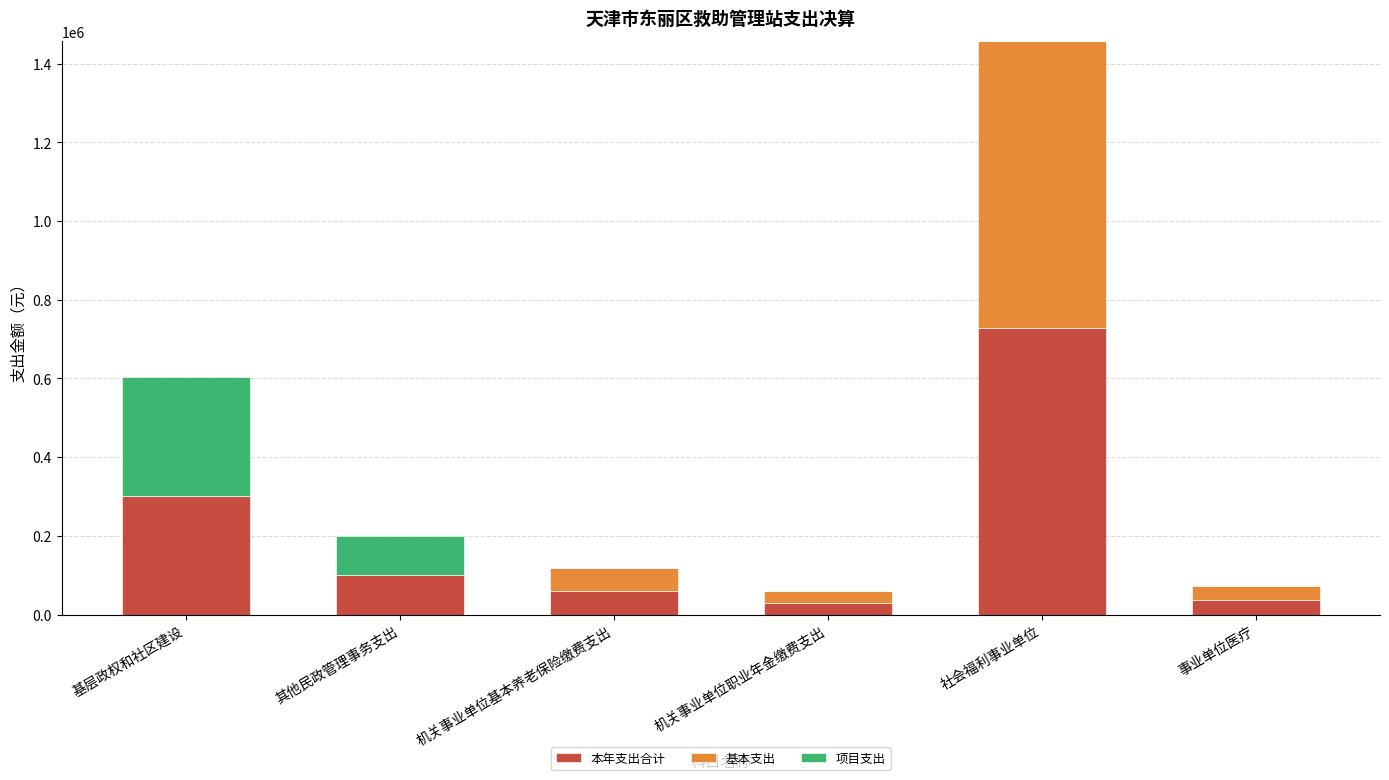

What value does the 本年支出合计 series have at 其他民政管理事务支出?

99566.5